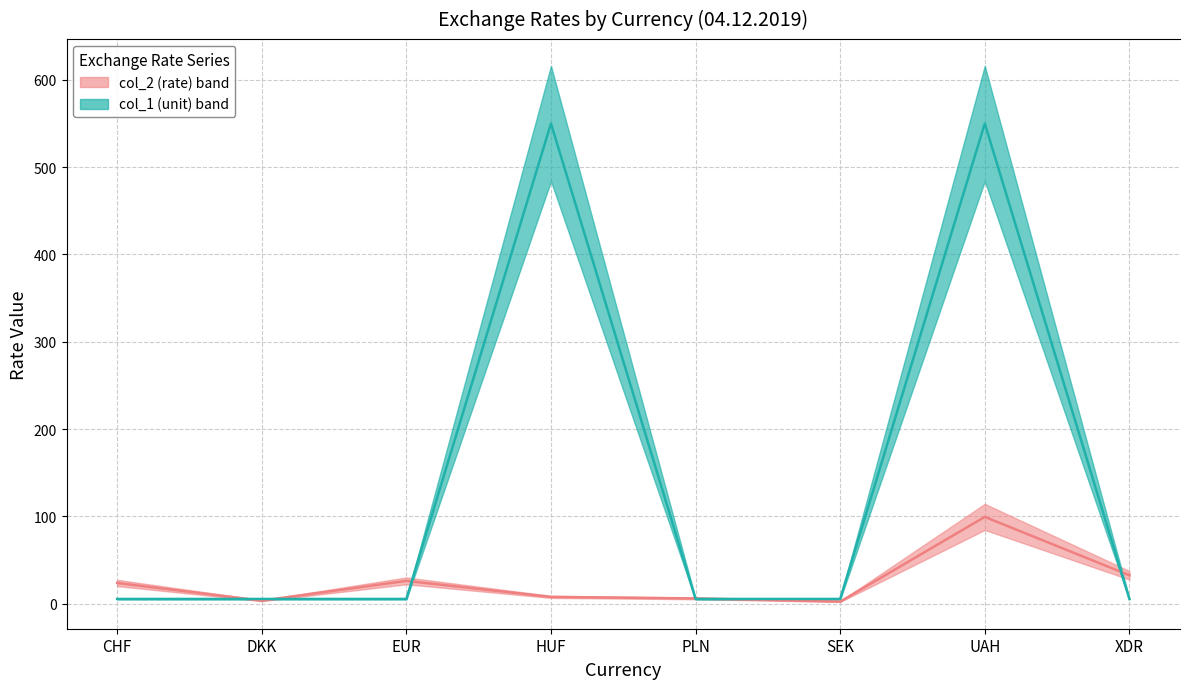

At which label does col_2 (rate) median first exceed 23?

CHF